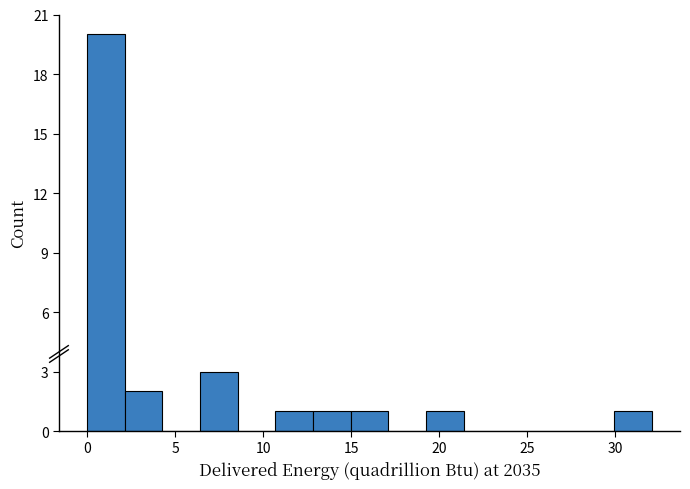

What is the height of the bar covering 30.0 to 32.0 on the x-axis? Neither the bar edges nor the heights are printed on the chart, so give them approximately, as read against the axes.

1